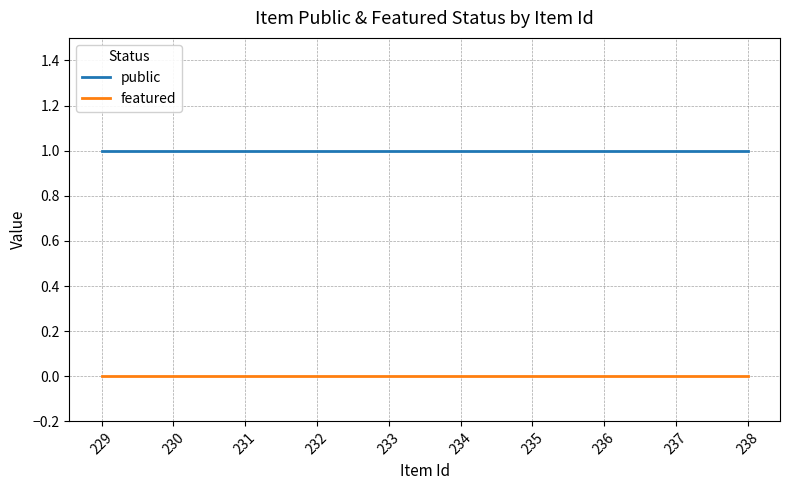

Reading left to right, extract all data points from this chart.

public: 229=1	230=1	231=1	232=1	233=1	234=1	235=1	236=1	237=1	238=1
featured: 229=0	230=0	231=0	232=0	233=0	234=0	235=0	236=0	237=0	238=0